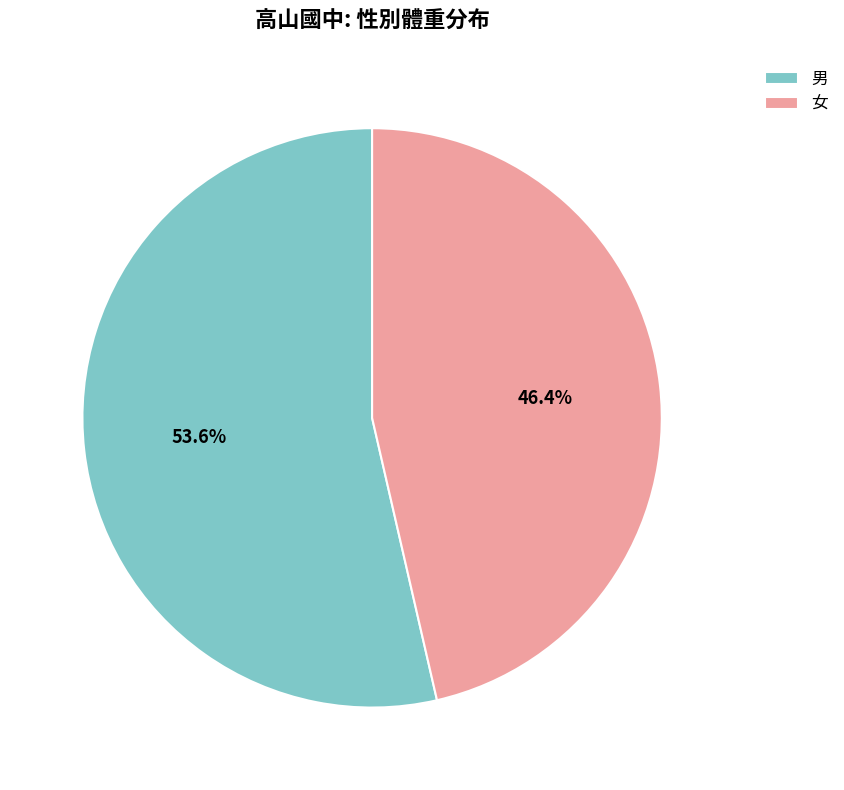

What is the ratio of the value at 男 to the value at 女?

1.2